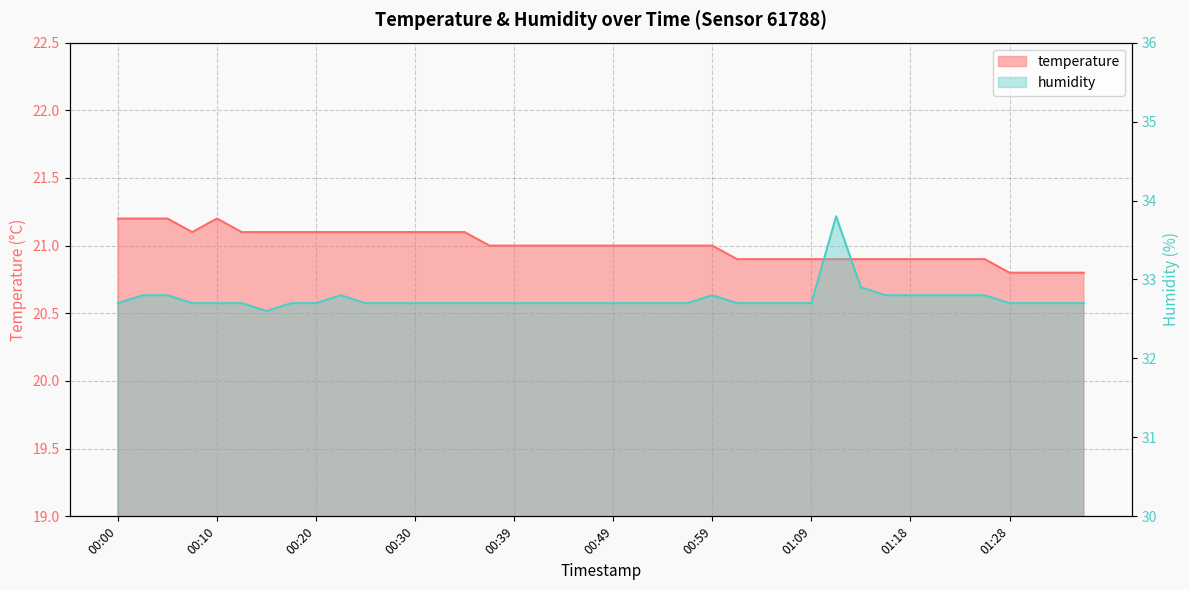

Which has a higher value, 01:36 or 00:34?

00:34